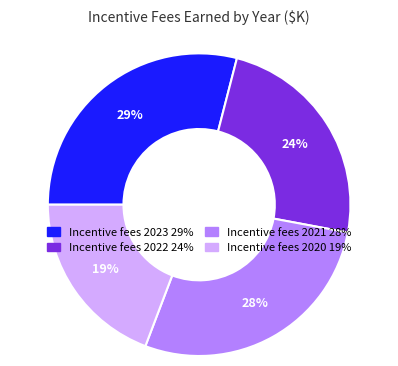

To the nearest percent, what is the combined percentage of Incentive fees 2023 and Incentive fees 2021?

57%